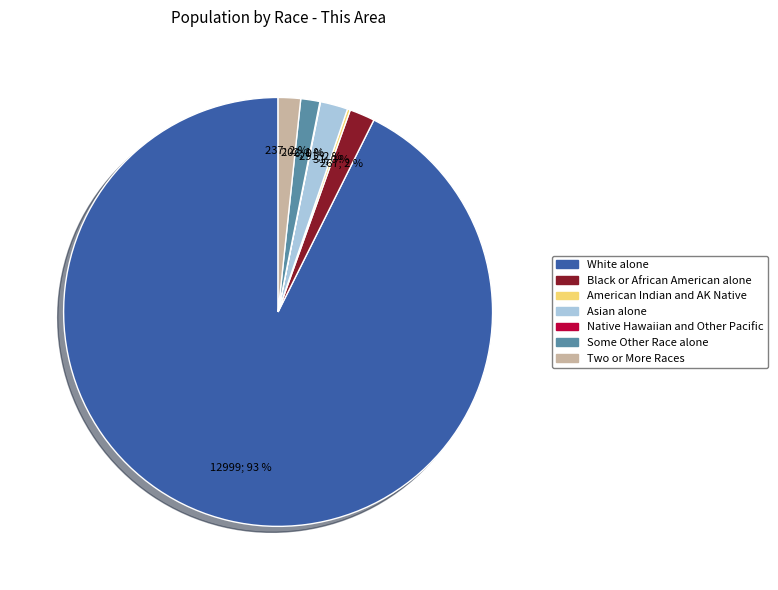

To the nearest percent, what is the average slice percentage?

14%